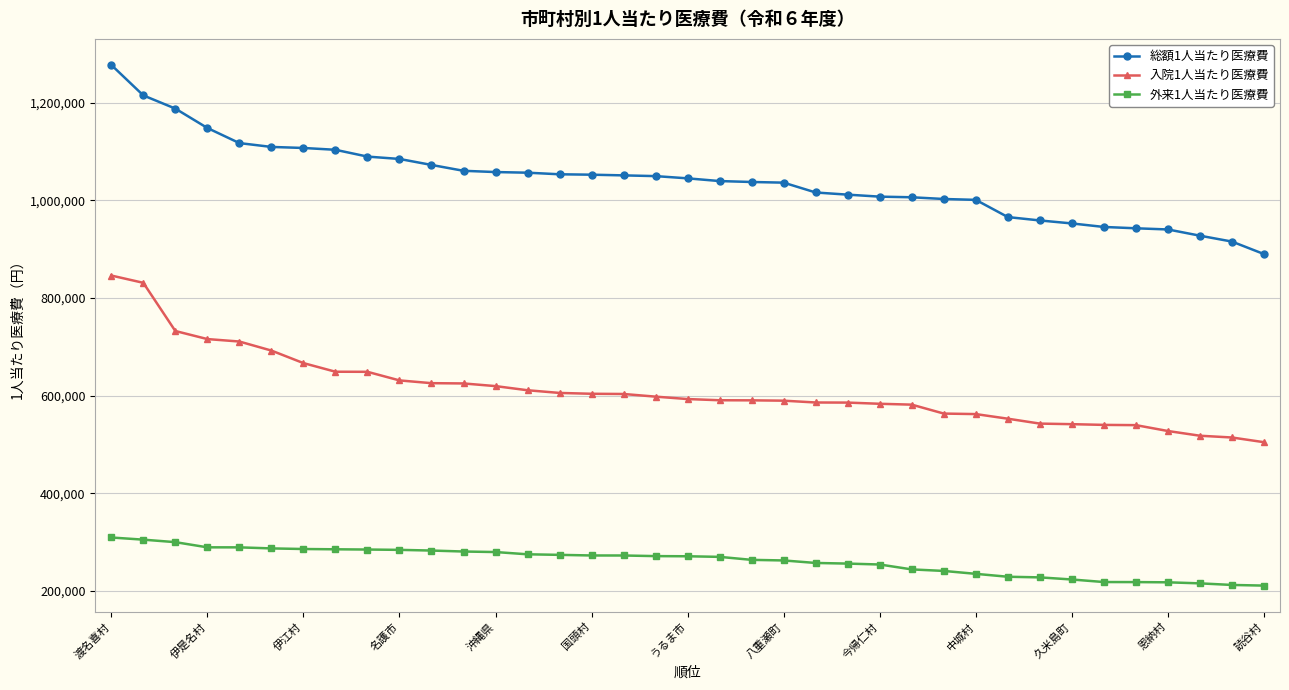

Which series has the largest total across all categories?

総額1人当たり医療費